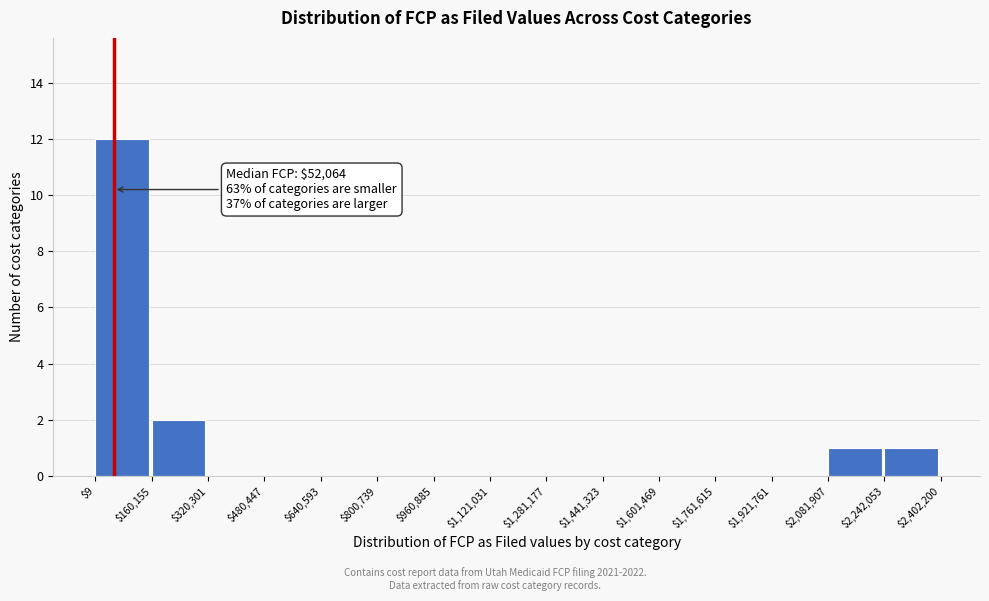

Over which range of the x-axis is the bar tallest?

$9 to $160,155